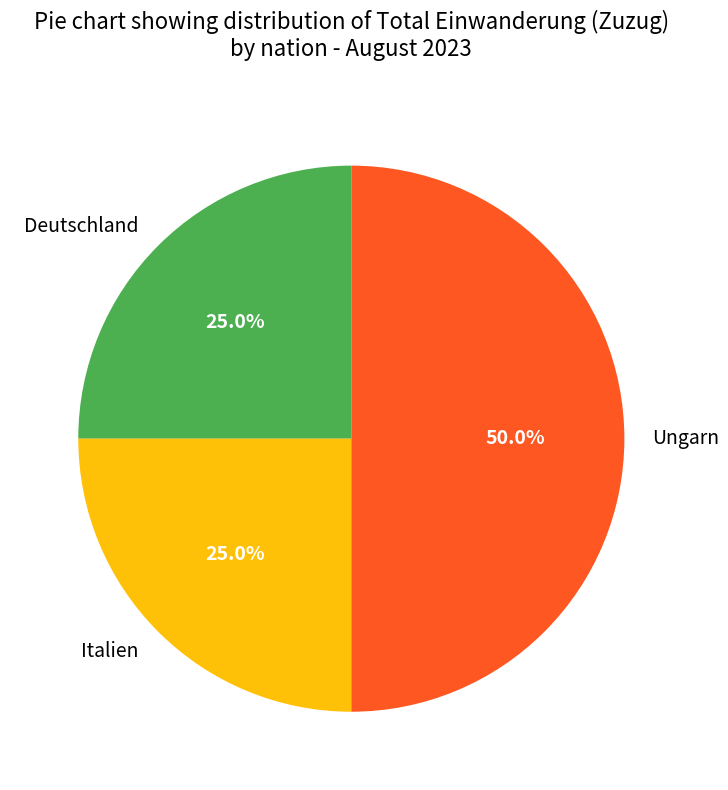

Does Italien represent more than half of the total?

No